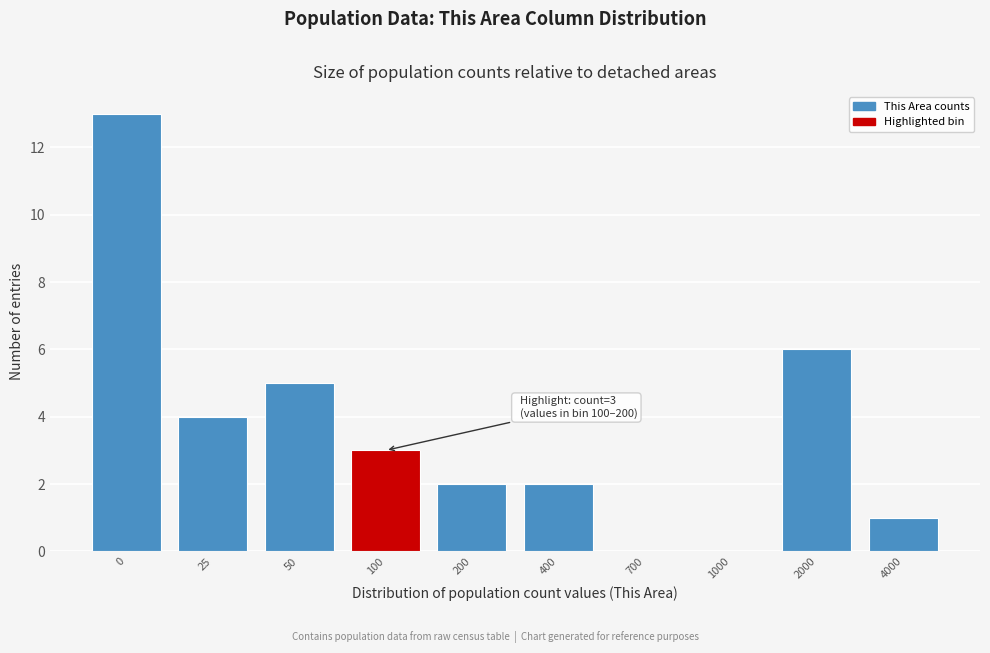

Reading right to left, extract all data points from this chart.

4000=1	2000=6	1000=0	700=0	400=2	200=2	100=3	50=5	25=4	0=13